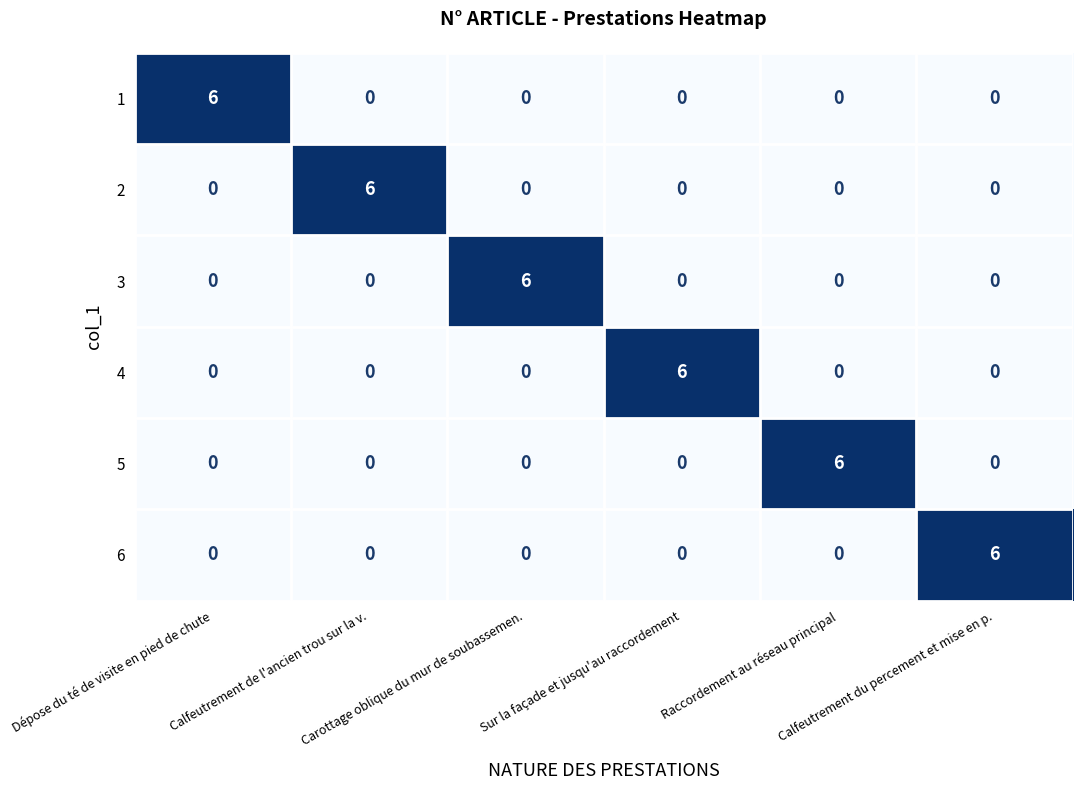

What is the sum of all 2 values?

6